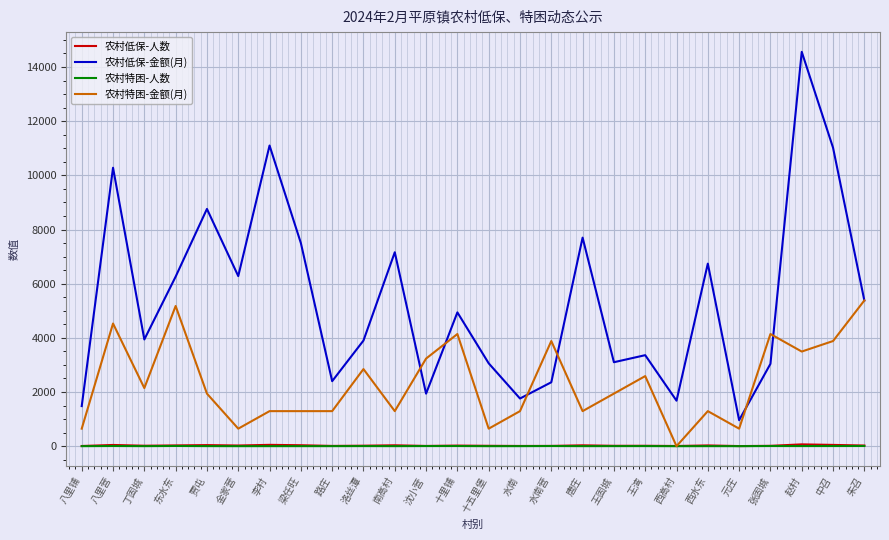

What is the greatest value displayed?

14560